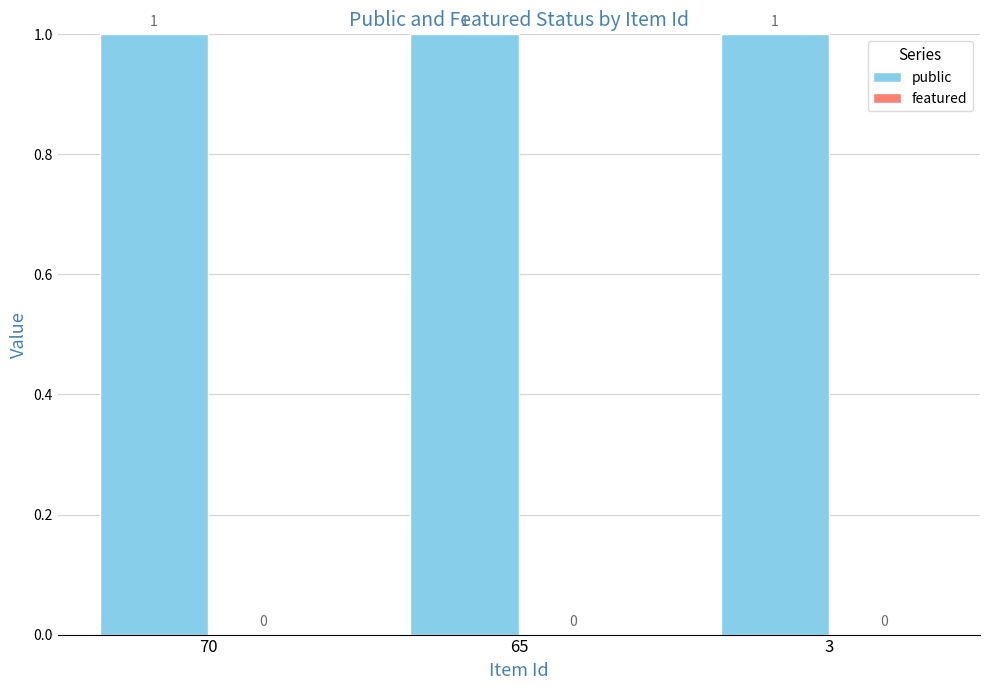

At 70, list the series in order from smallest to largest.

featured, public